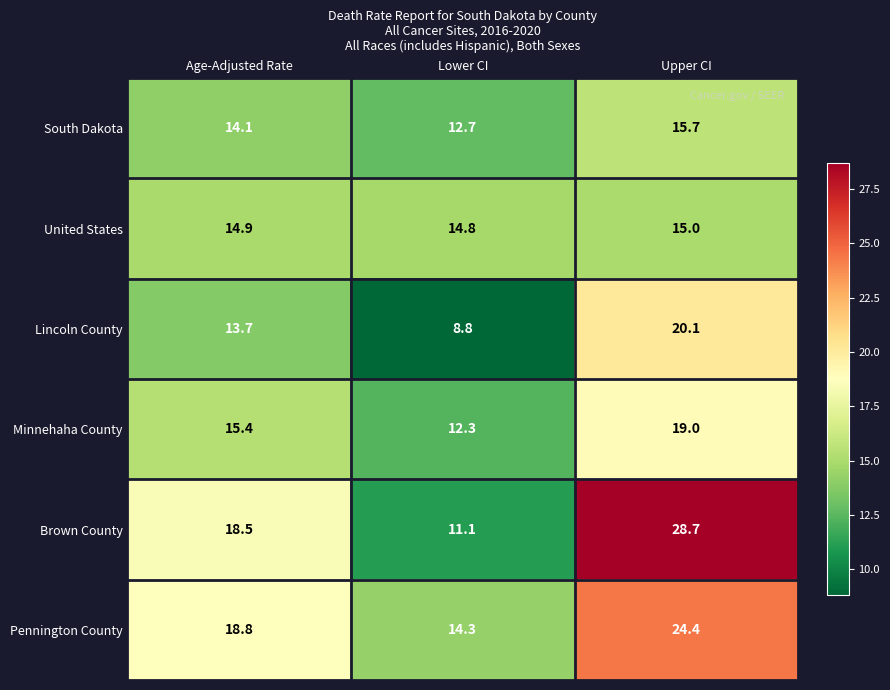

Which series has the widest spread of values?

Brown County